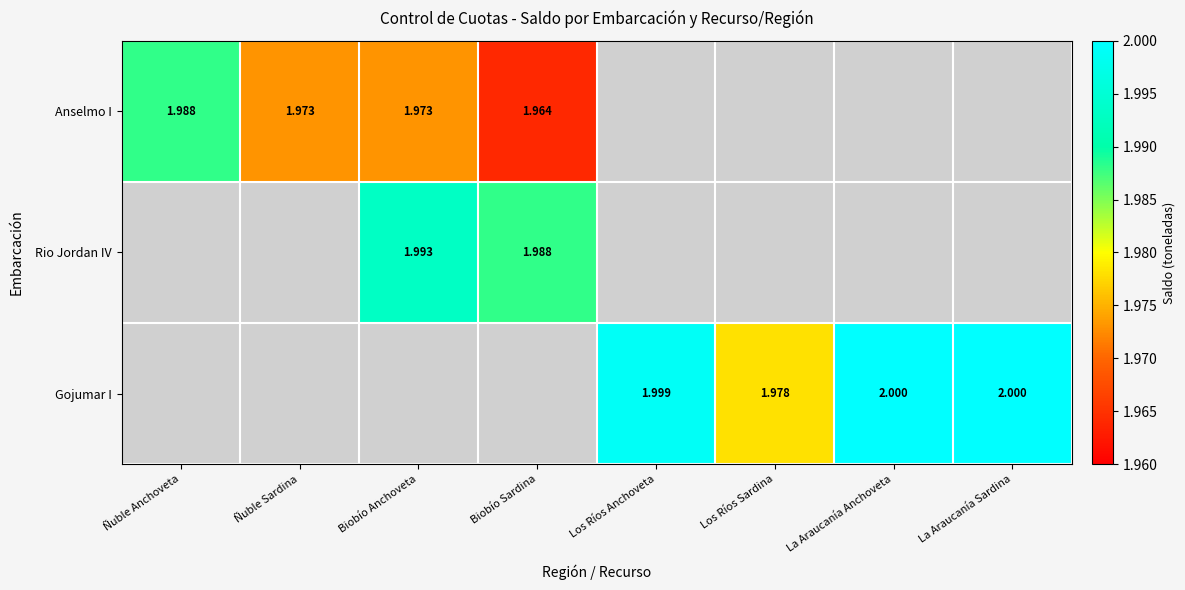

What is the maximum value shown in the chart?

2.0